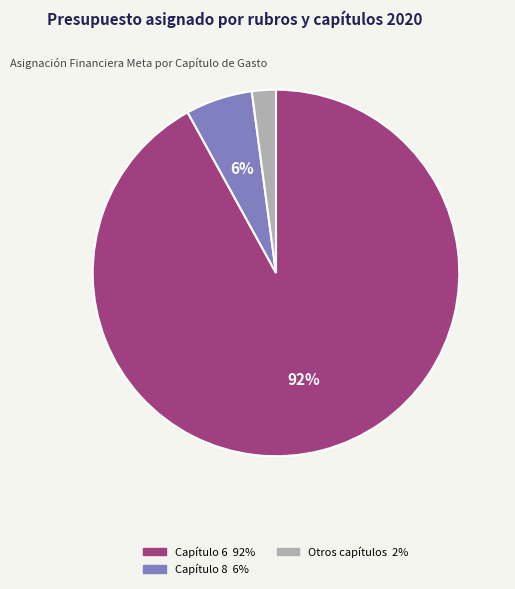

To the nearest percent, what is the difference between the largest and smallest slice percentages?

90%